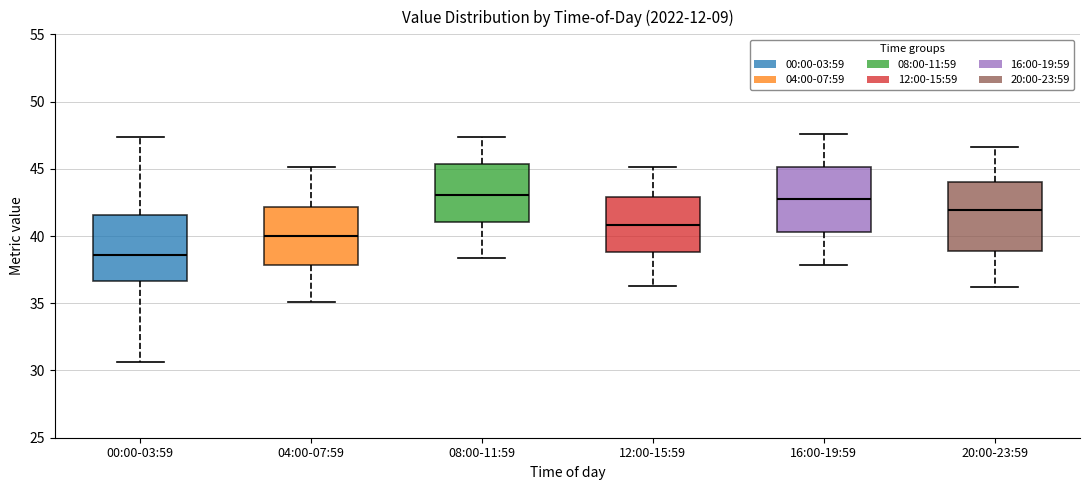

Reading left to right, read every box against the y-axis: the position of its median line, the range the box covers, and the ends of its whiskers. The values are not printed on the chart, so give them approximately, as read against the axis.

00:00-03:59: median 38.5, box 36.5 to 41.5, whiskers 30.5 to 47.5
04:00-07:59: median 40.0, box 38.0 to 42.0, whiskers 35.0 to 45.0
08:00-11:59: median 43.0, box 41.0 to 45.5, whiskers 38.5 to 47.5
12:00-15:59: median 41.0, box 39.0 to 43.0, whiskers 36.5 to 45.0
16:00-19:59: median 42.5, box 40.5 to 45.0, whiskers 38.0 to 47.5
20:00-23:59: median 42.0, box 39.0 to 44.0, whiskers 36.0 to 46.5